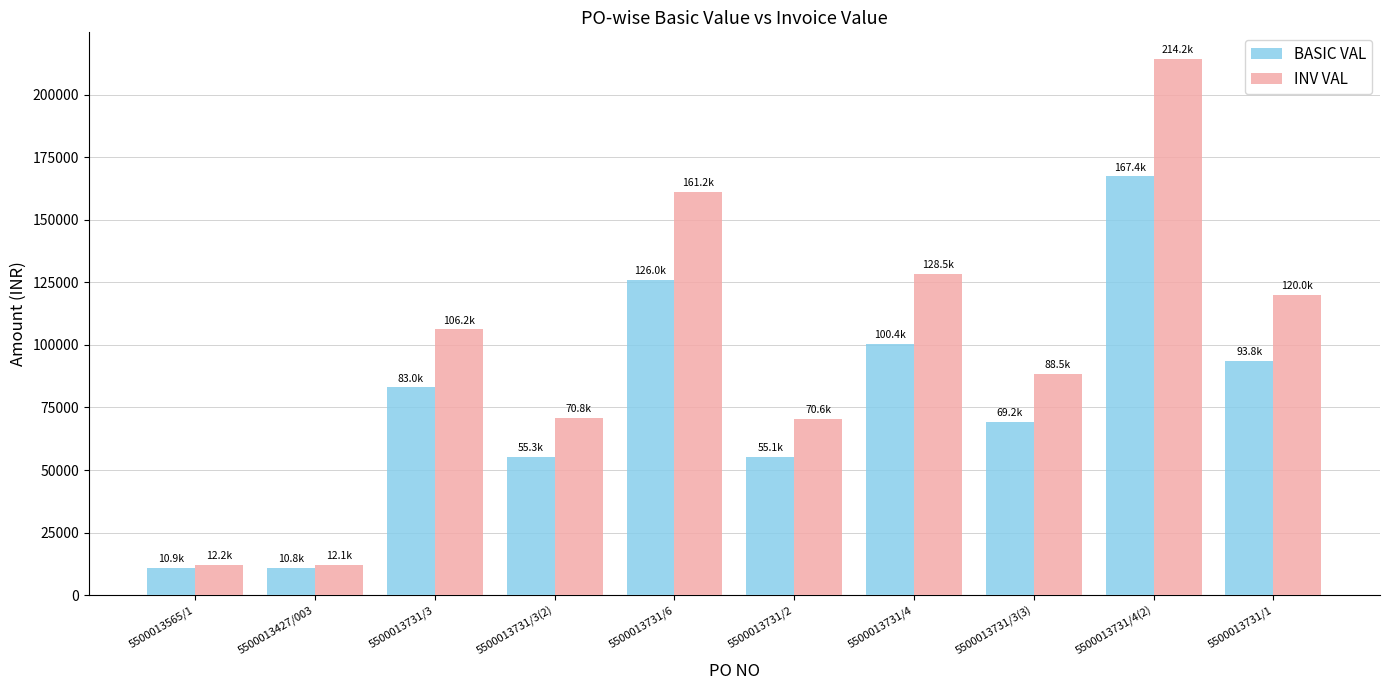

What is the maximum value shown in the chart?

214227.2